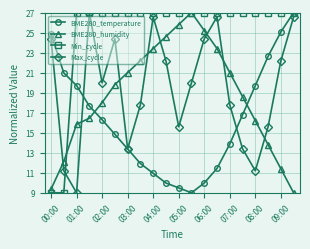

How many times do BME280_humidity and Max_cycle cross each other?

8